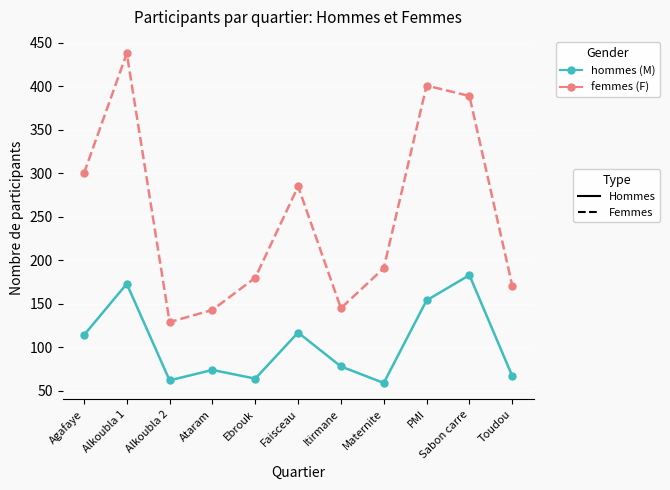

At which category is the sum across all series the highest?

Alkoubla 1